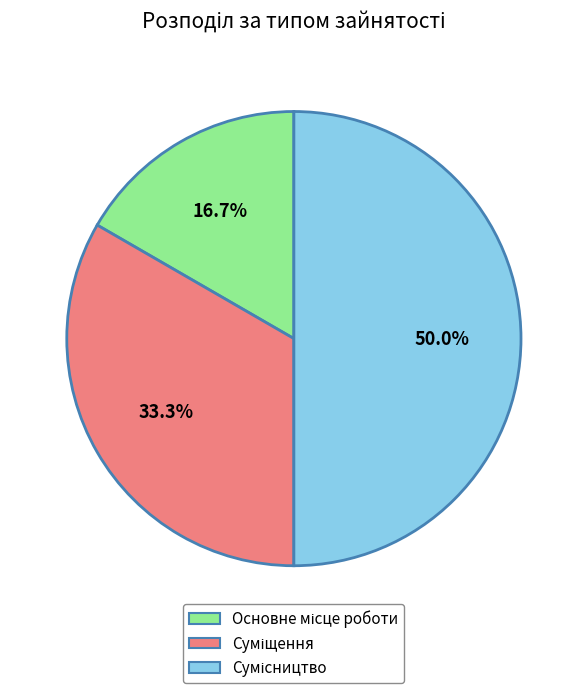

Which slice is the largest?

Сумісництво